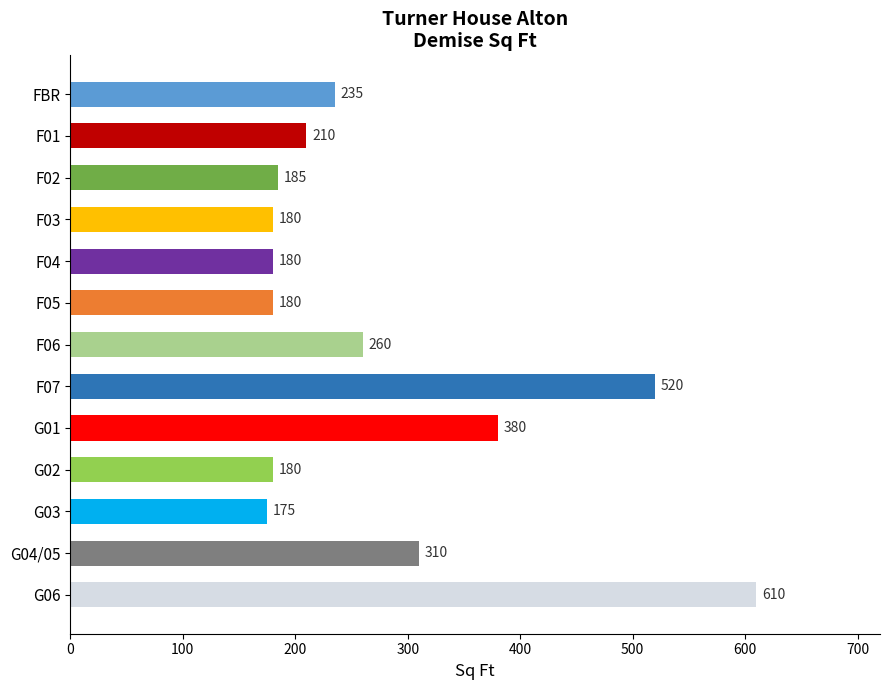

What is the maximum value shown in the chart?

610